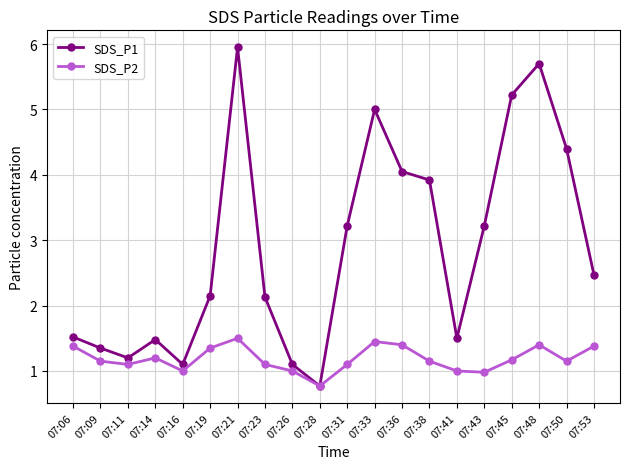

What are all the series names shown in the legend?

SDS_P1, SDS_P2